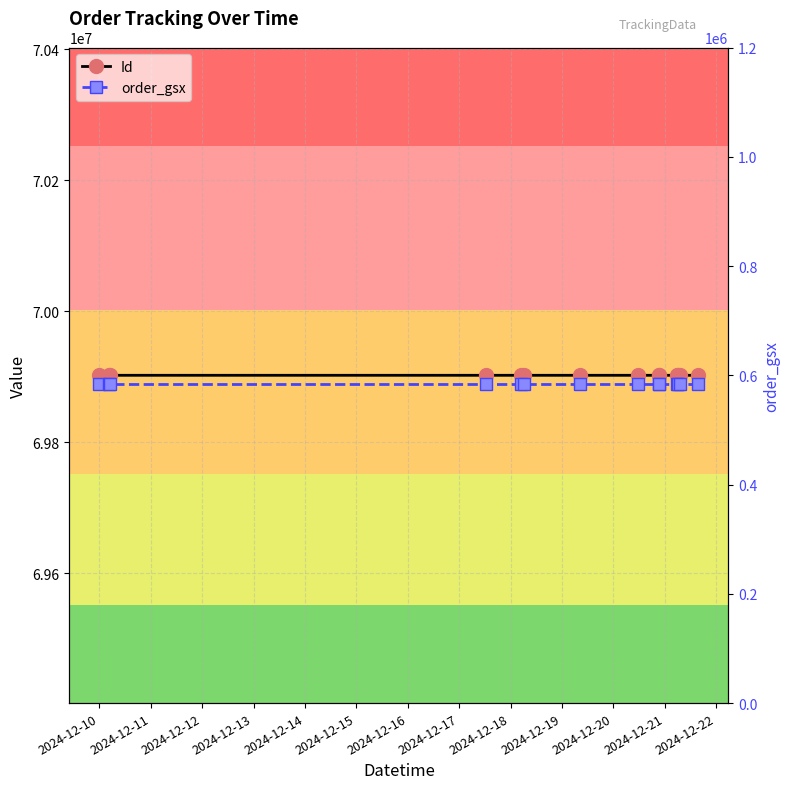

Rank the series at 2024-12-22 from lowest to highest value.

order_gsx, Id